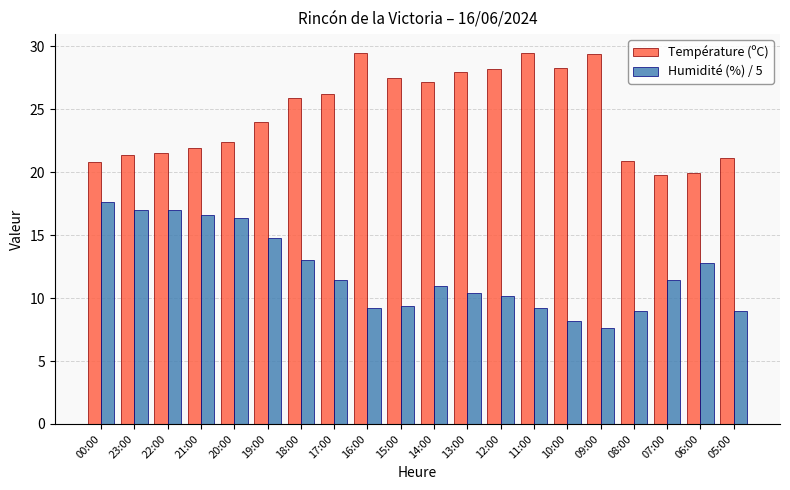

What is the total value across all series at 05:00?

30.1